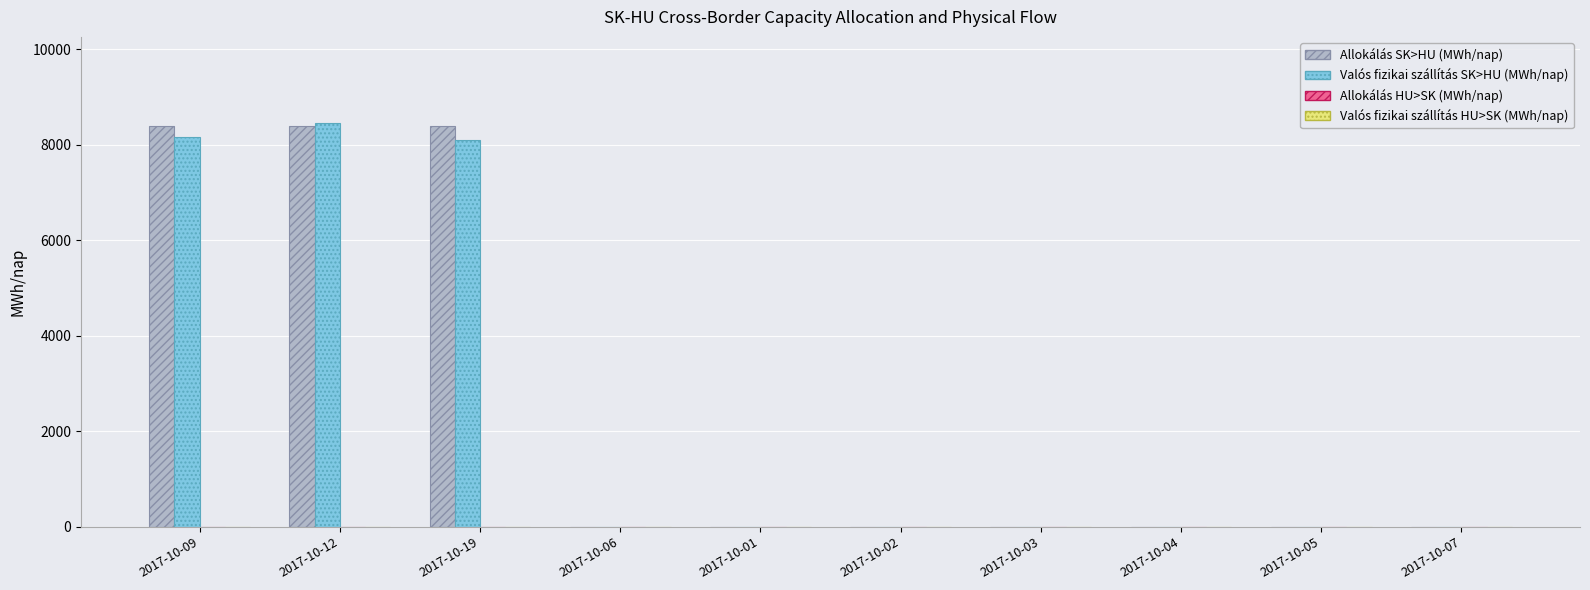

At which label is Valós fizikai szállítás SK>HU (MWh/nap) closest to 4232?

2017-10-19